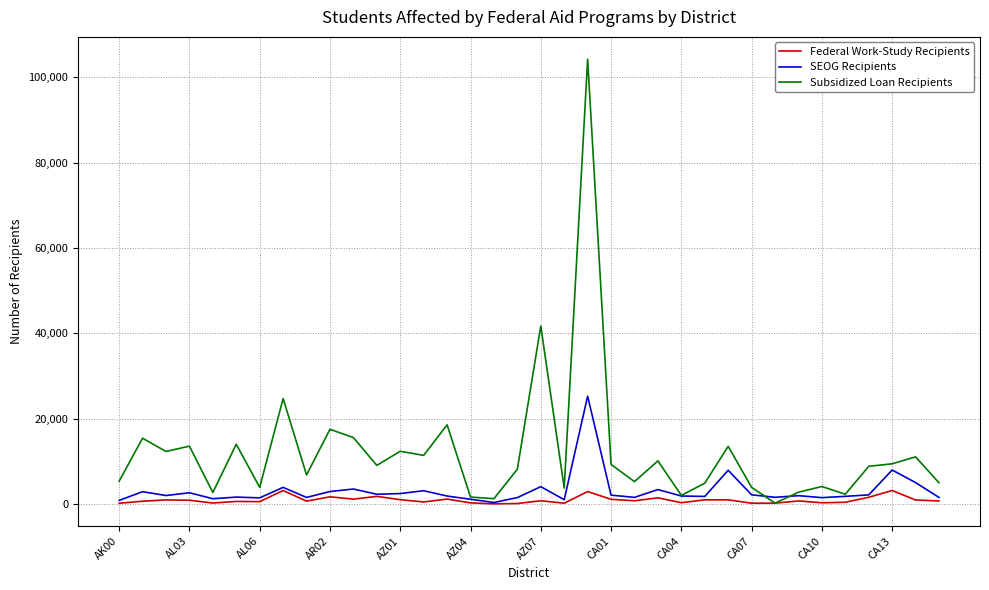

List the series in order of their peak value, highest first.

Subsidized Loan Recipients, SEOG Recipients, Federal Work-Study Recipients